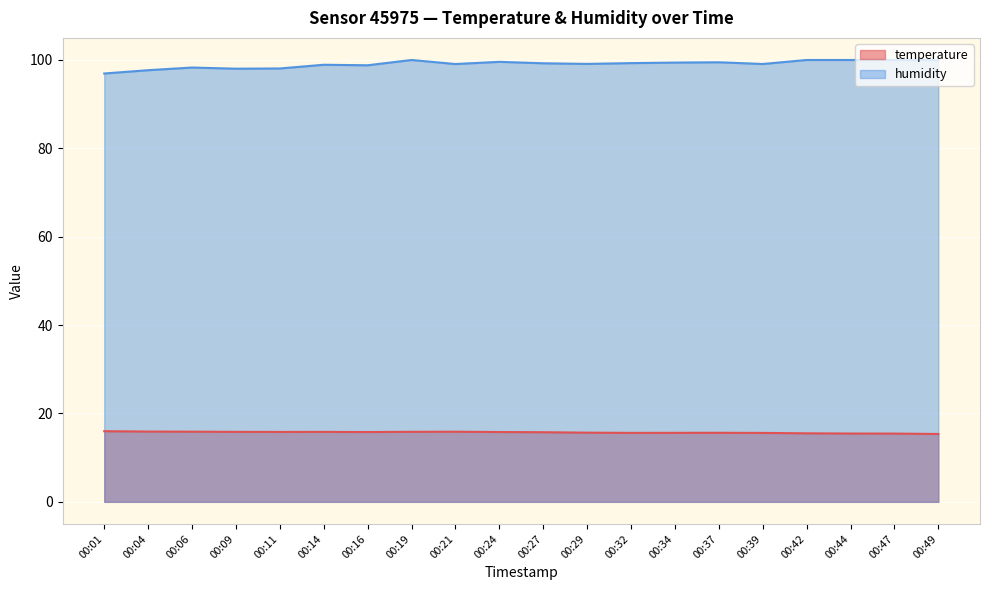

Reading left to right, what are all the values shown in this chart?

temperature: 16.0	15.9	15.9	15.8	15.8	15.8	15.8	15.8	15.9	15.8	15.8	15.7	15.6	15.6	15.6	15.6	15.5	15.5	15.4	15.4
humidity: 96.9	97.7	98.3	98.0	98.1	98.9	98.8	100.0	99.1	99.6	99.2	99.1	99.3	99.4	99.5	99.1	100.0	100.0	100.0	100.0